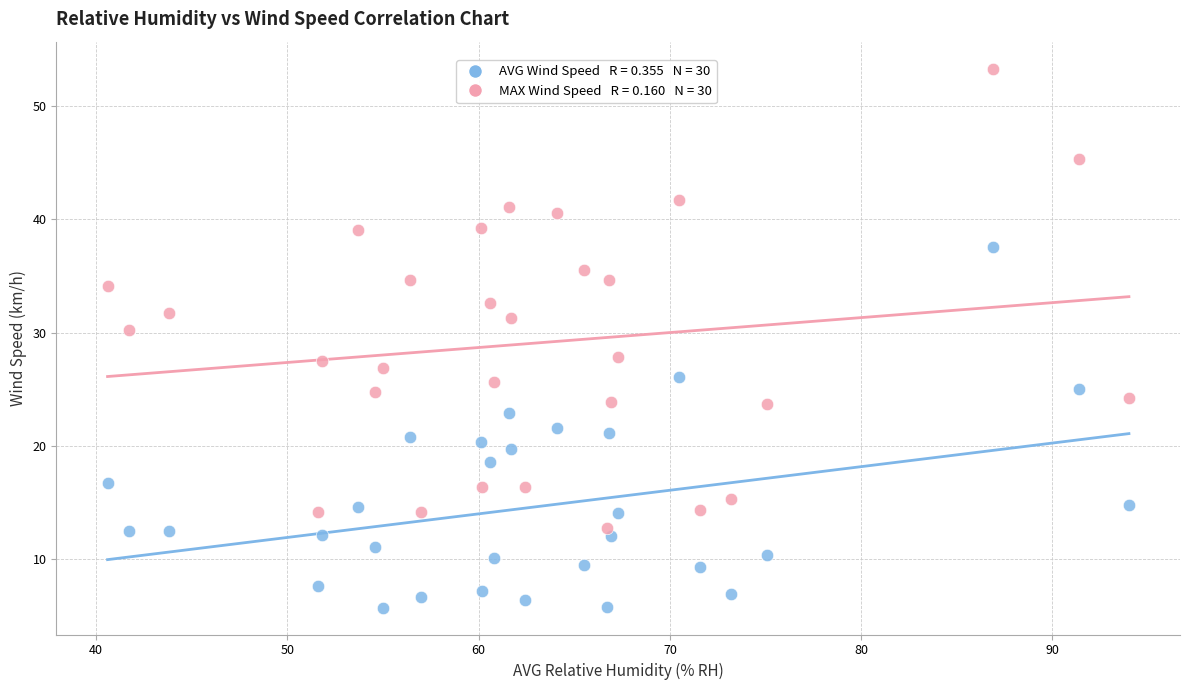

Across all data points, what is the range of X values (max minus min)?

53.4